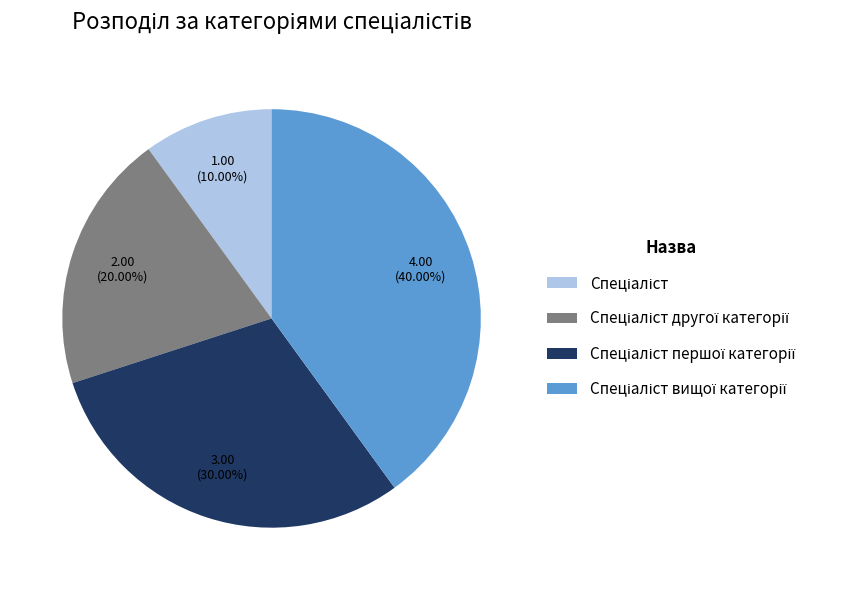

Does any single category account for the majority?

No